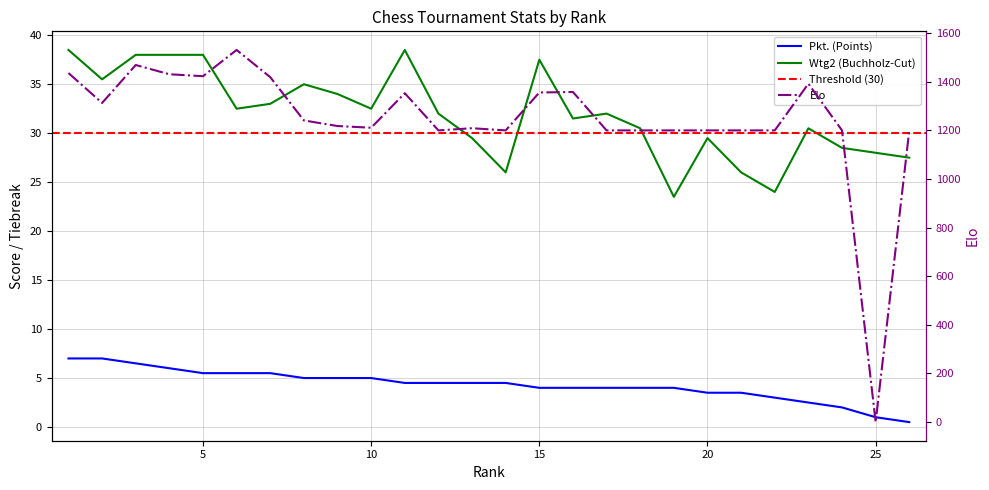

What is the spread (max minus min) of values at 8?

1236.0